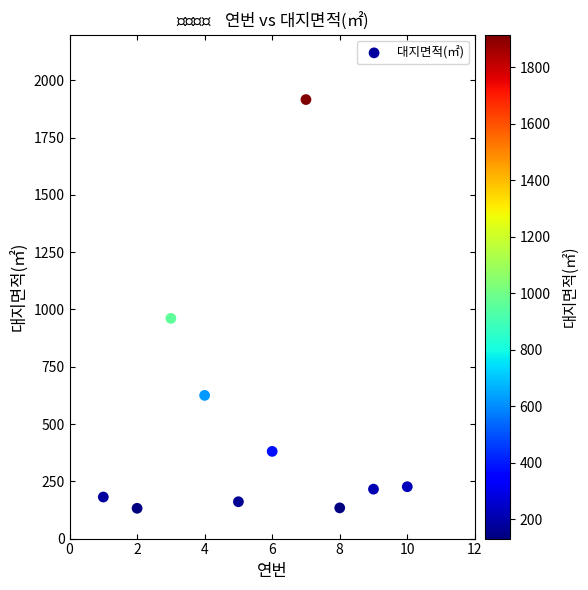

What is the range of Y values (max minus min)?

1783.8